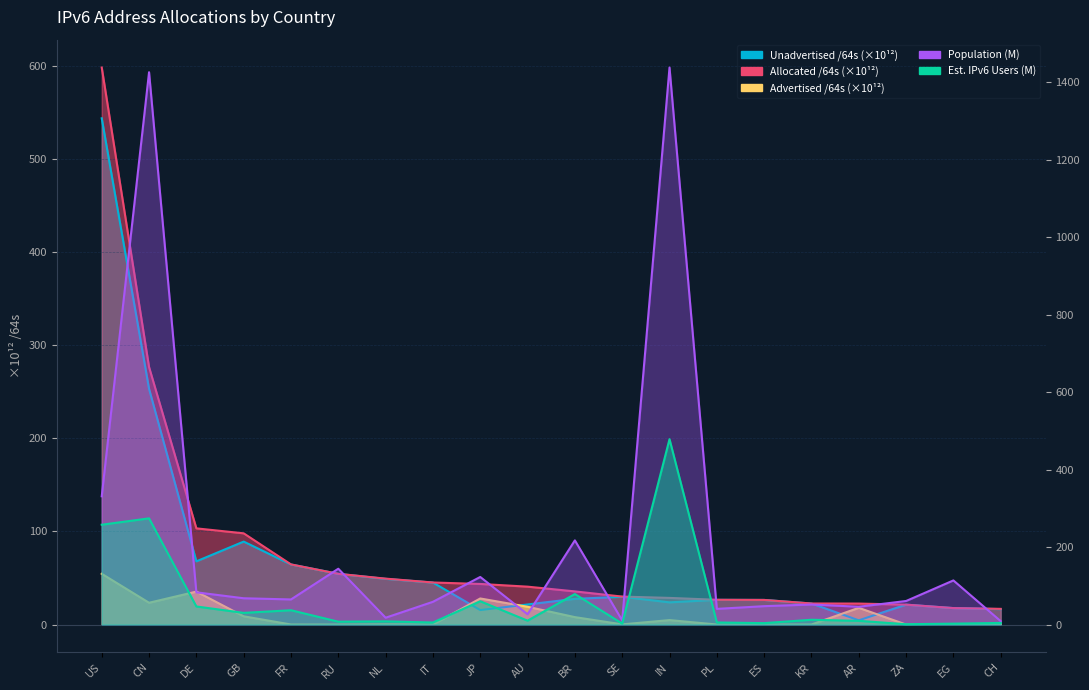

How many values in the Unadvertised /64s series exceed 27?

10